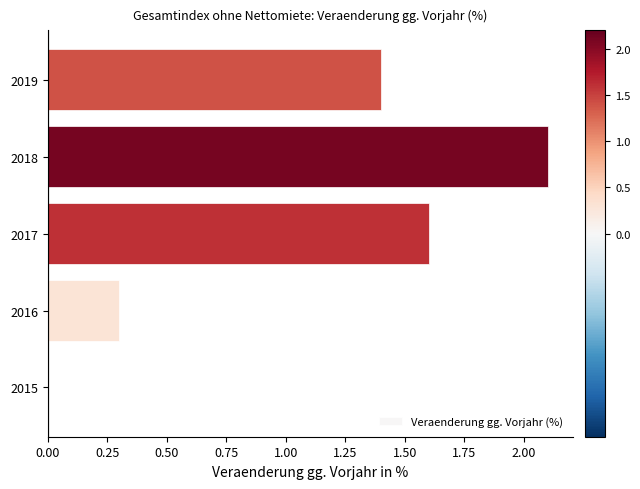

What is the change in value from 2018 to 2019?

-0.7